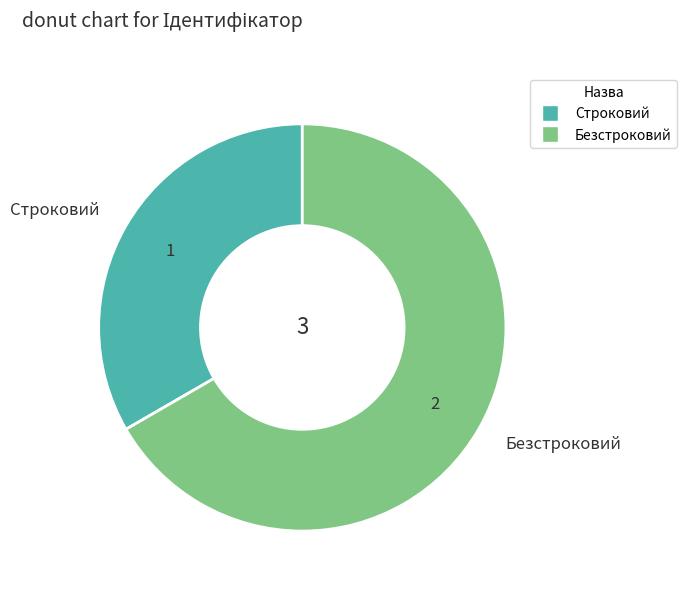

What is the ratio of the value at Строковий to the value at Безстроковий?

0.5